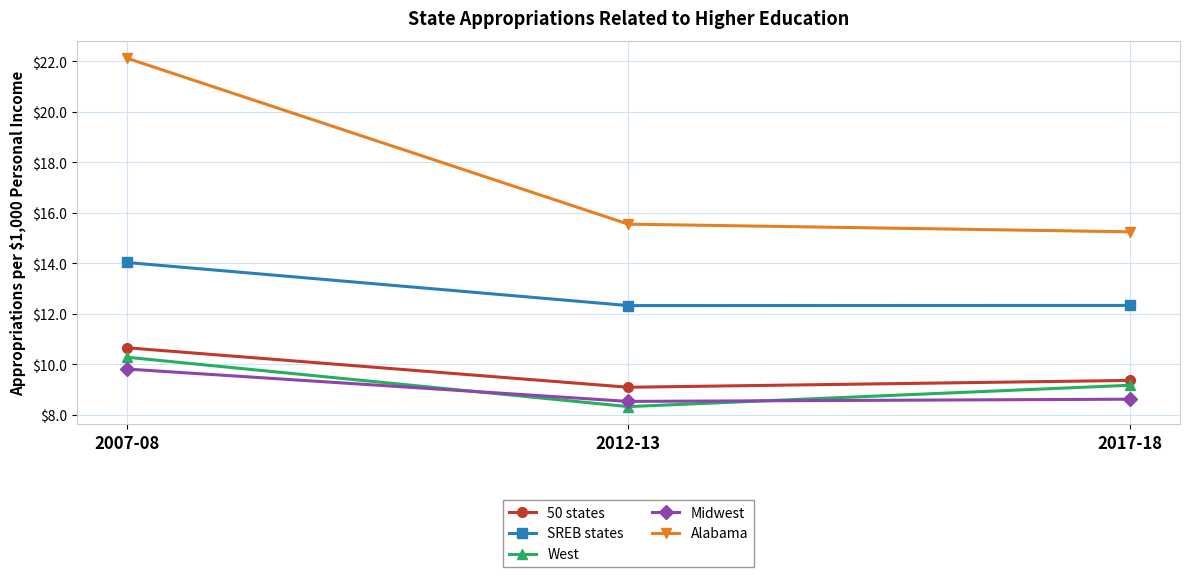

What are all the series names shown in the legend?

50 states, SREB states, West, Midwest, Alabama